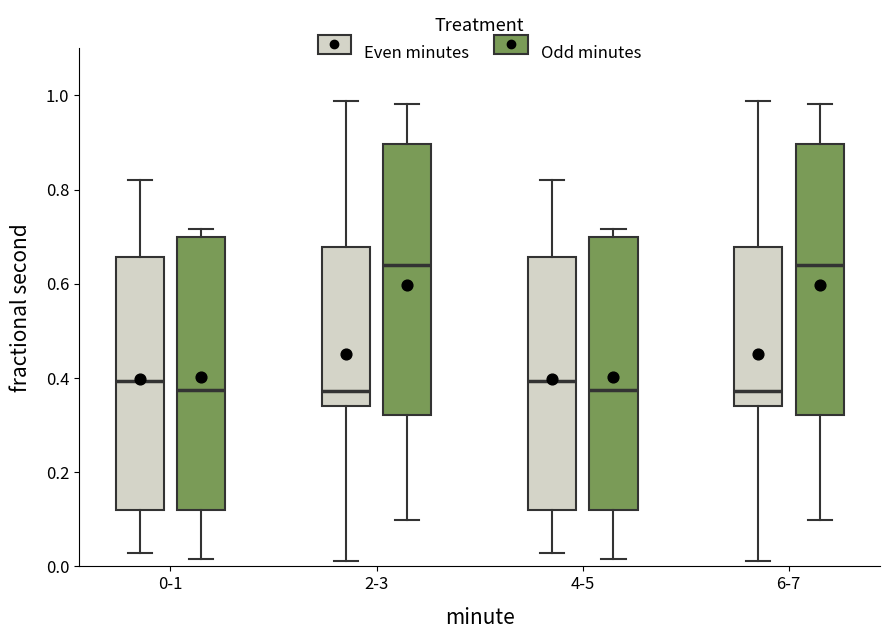

Reading left to right, read every box against the y-axis: the position of its median line, the range the box covers, and the ends of its whiskers. The values are not printed on the chart, so give them approximately, as read against the axis.

0-1 (Even minutes): median 0.40, box 0.12 to 0.66, whiskers 0.02 to 0.82
0-1 (Odd minutes): median 0.38, box 0.12 to 0.70, whiskers 0.02 to 0.72
2-3 (Even minutes): median 0.38, box 0.34 to 0.68, whiskers 0.02 to 0.98
2-3 (Odd minutes): median 0.64, box 0.32 to 0.90, whiskers 0.10 to 0.98
4-5 (Even minutes): median 0.40, box 0.12 to 0.66, whiskers 0.02 to 0.82
4-5 (Odd minutes): median 0.38, box 0.12 to 0.70, whiskers 0.02 to 0.72
6-7 (Even minutes): median 0.38, box 0.34 to 0.68, whiskers 0.02 to 0.98
6-7 (Odd minutes): median 0.64, box 0.32 to 0.90, whiskers 0.10 to 0.98